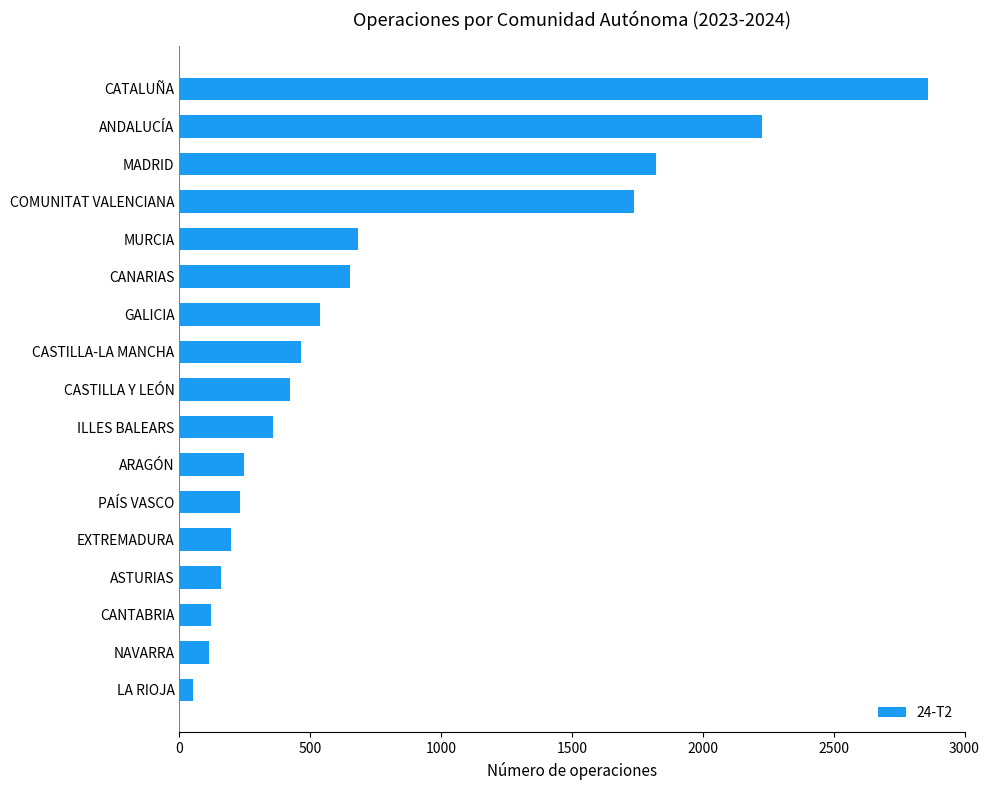

What is the greatest value displayed?

2860